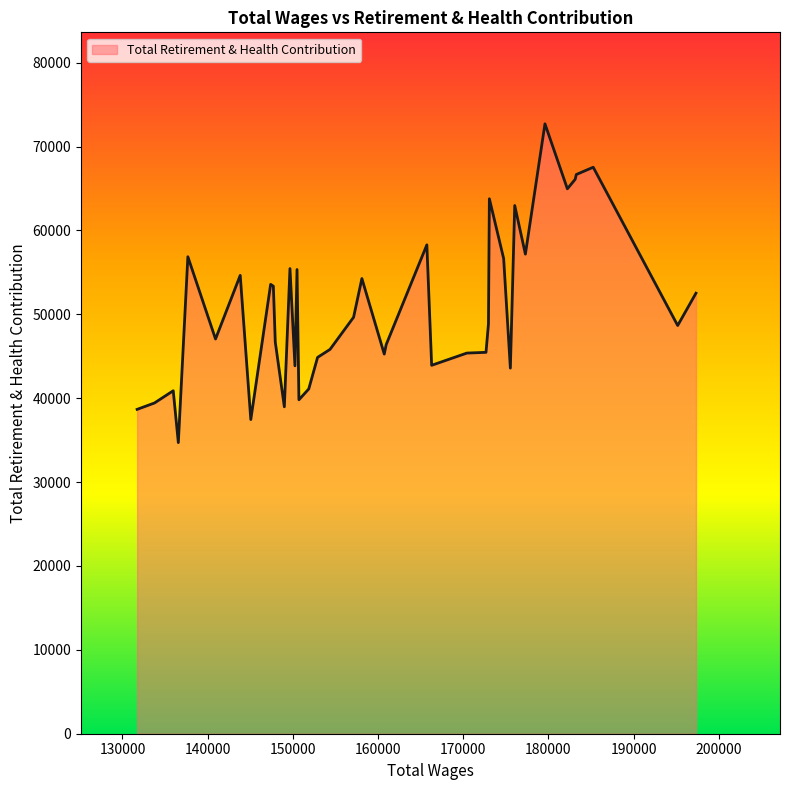

What is the difference between the maximum and minimum values?

38009